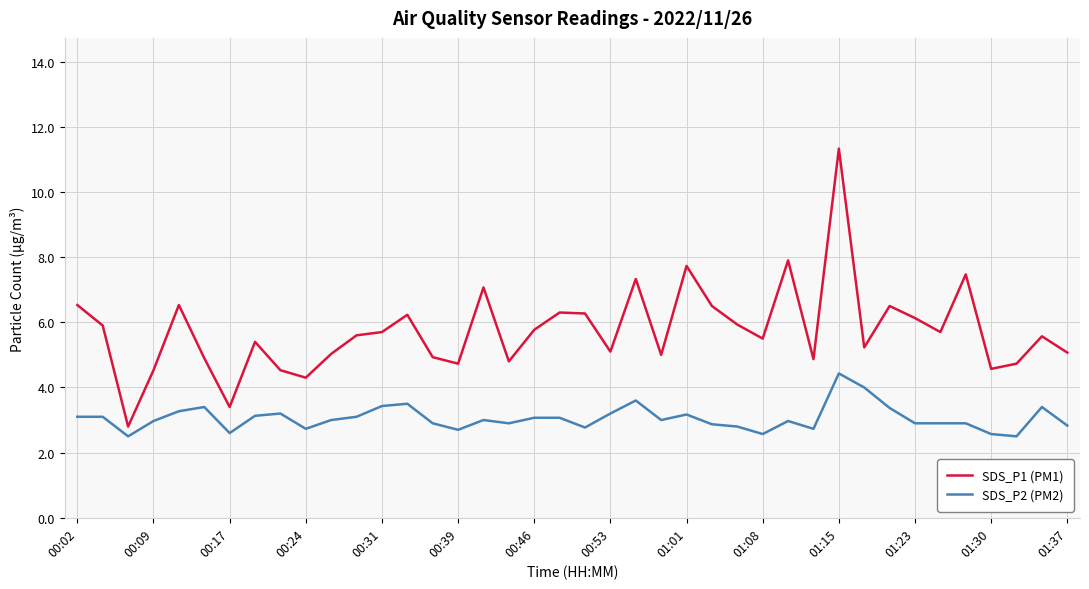

True or false: SDS_P2 (PM2) and SDS_P1 (PM1) intersect in this chart.

False